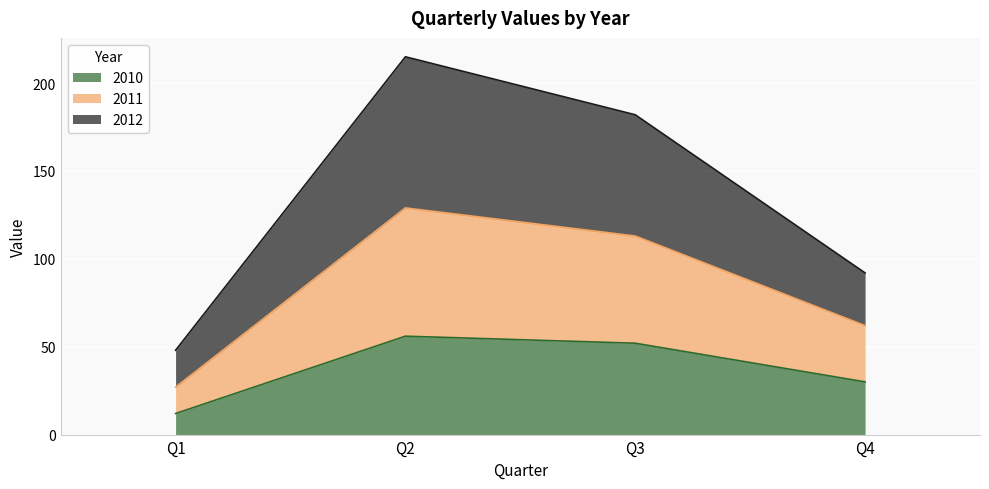

The value of 2010 at Q1 is 12. True or false?

True